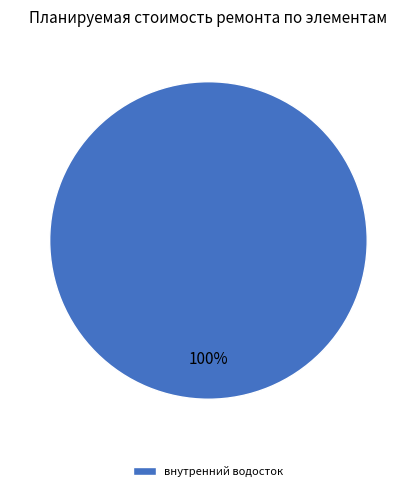

Rank the categories by value from highest to lowest.

внутренний водосток